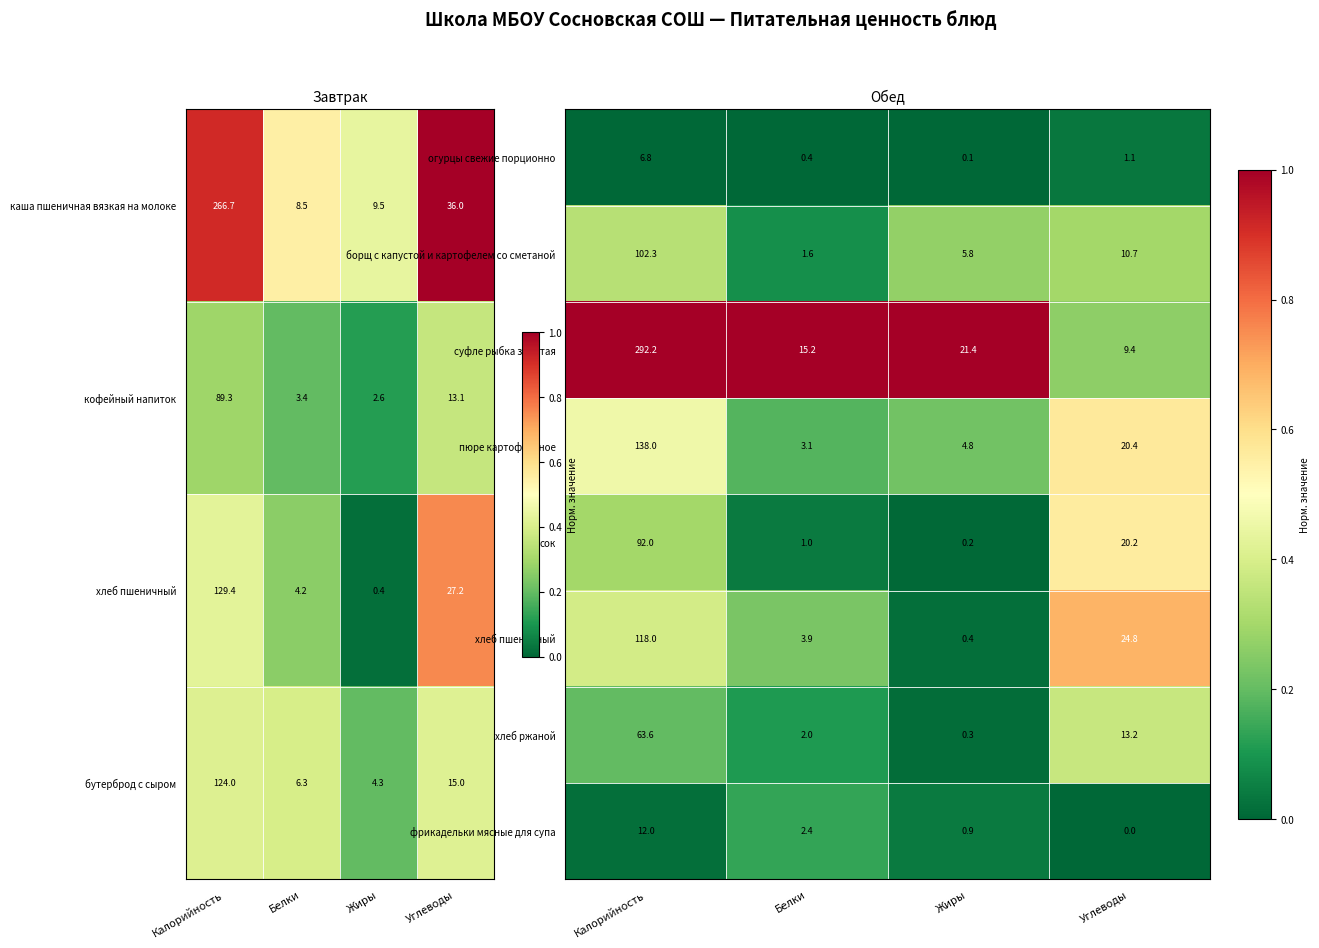

Rank the categories by огурцы свежие порционно value from highest to lowest.

Калорийность, Углеводы, Белки, Жиры